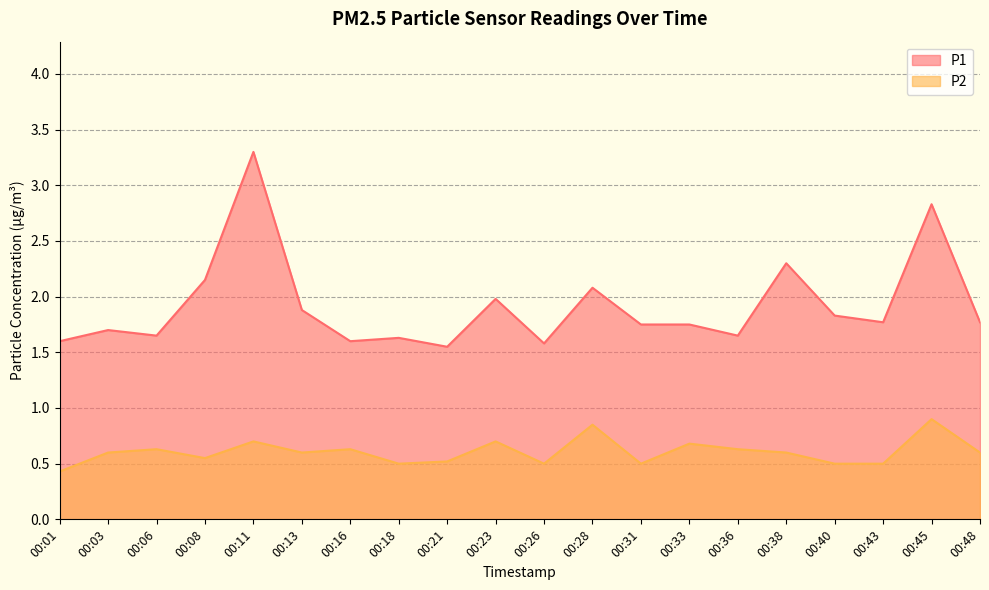

What is the spread (max minus min) of values at 00:21?

1.0